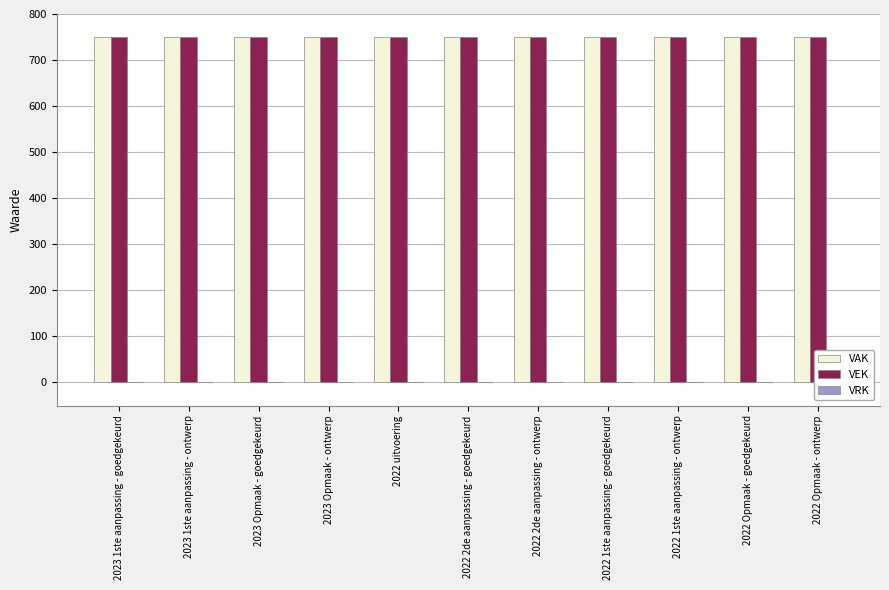

The value of VRK at 2023 1ste aanpassing - ontwerp is 0. True or false?

True